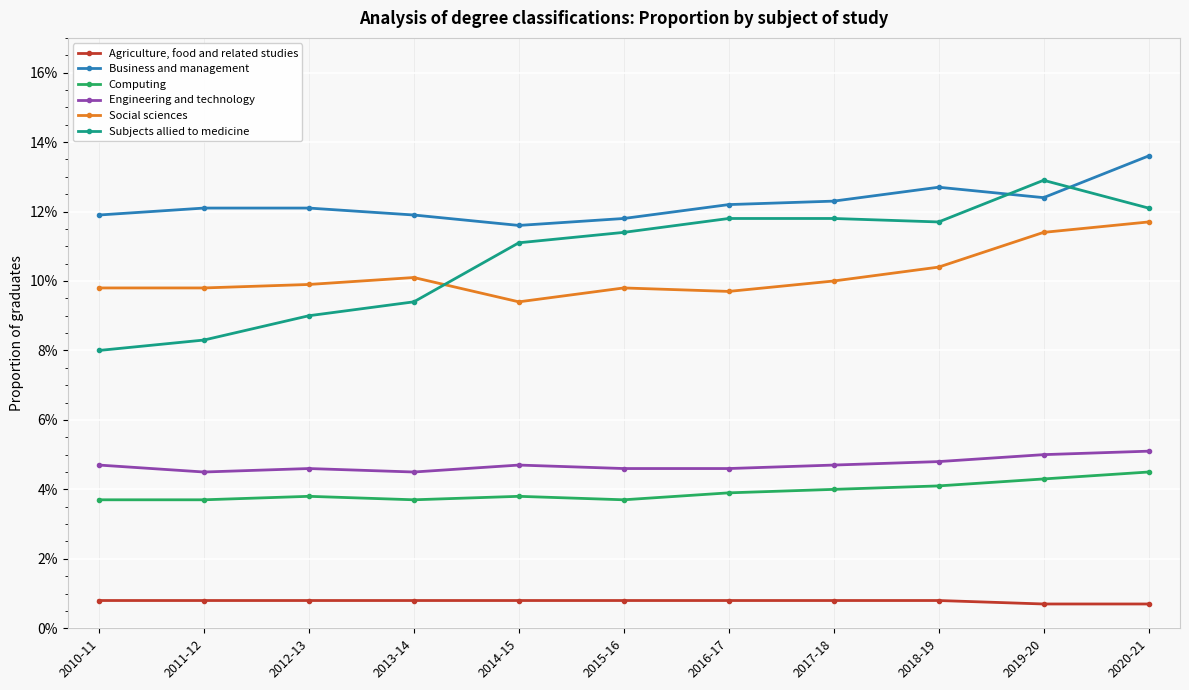

At which category does Social sciences reach its first local peak?

2013-14